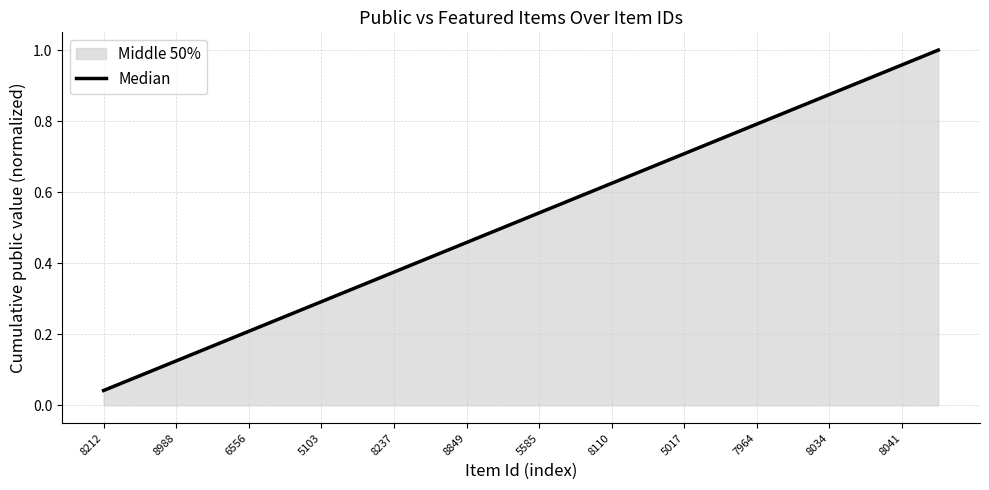

How many lines are shown in the chart?

1